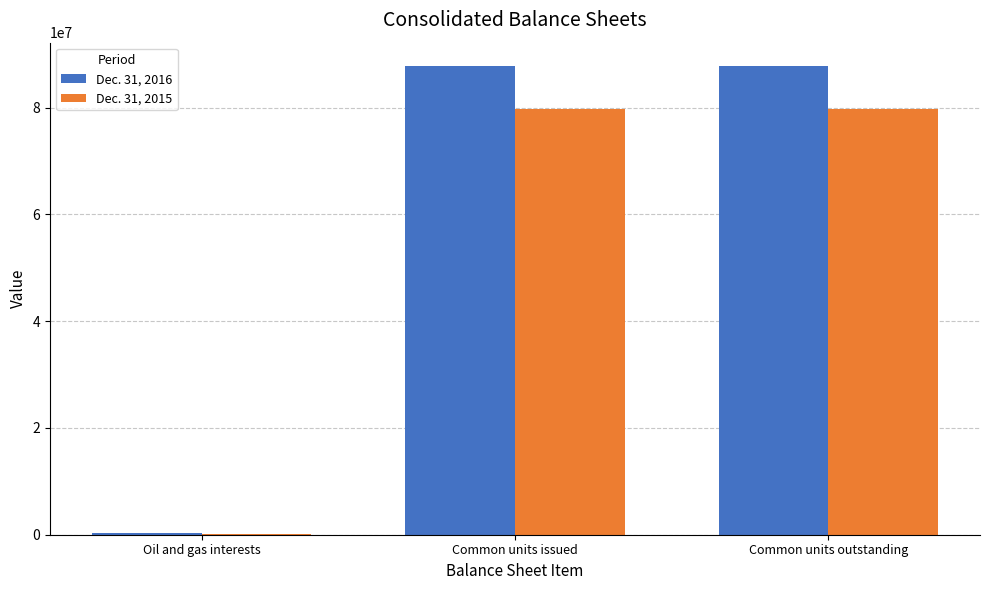

Is the value of Dec. 31, 2015 at Common units issued greater than the value of Dec. 31, 2016 at Common units issued?

No